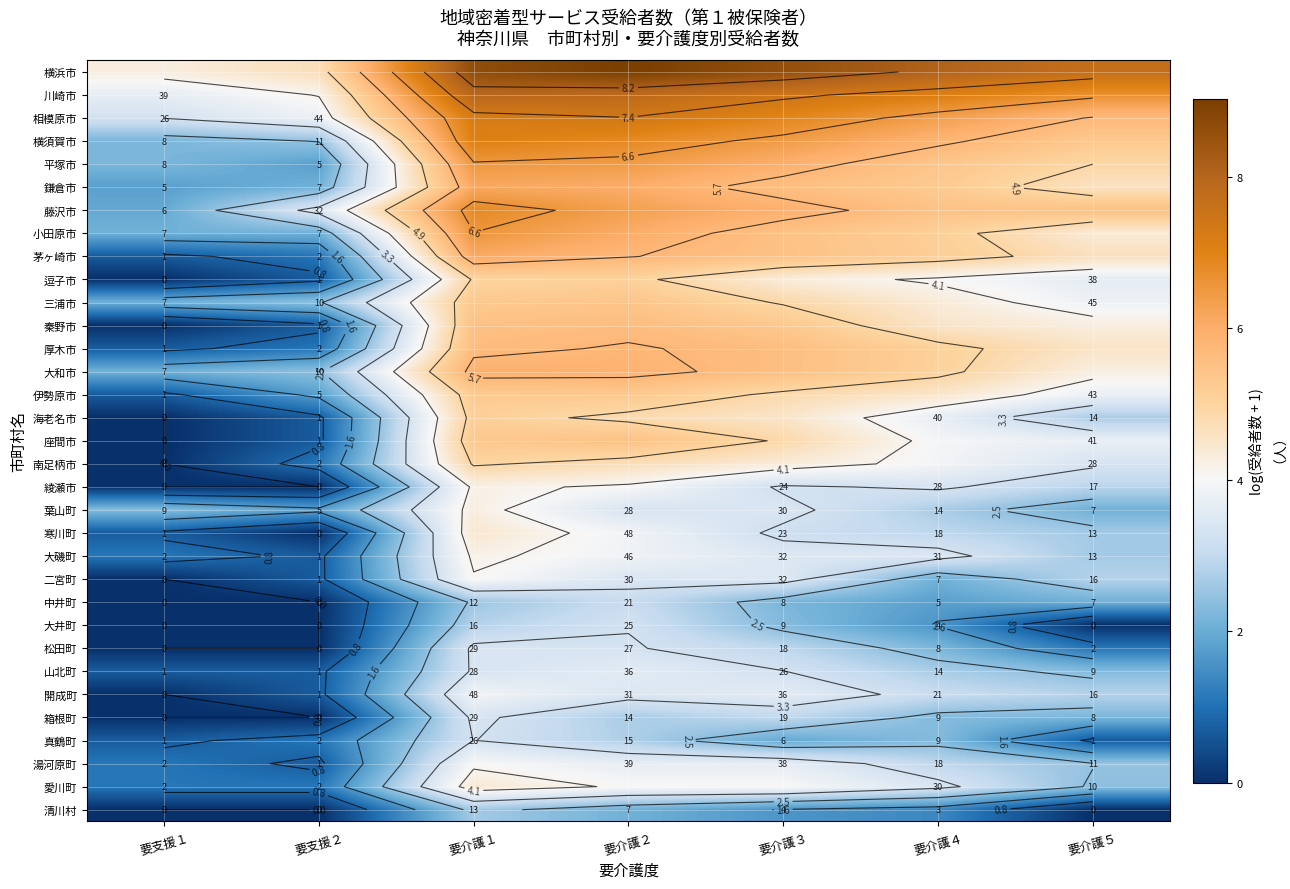

At which category is the sum across all series the highest?

要介護１